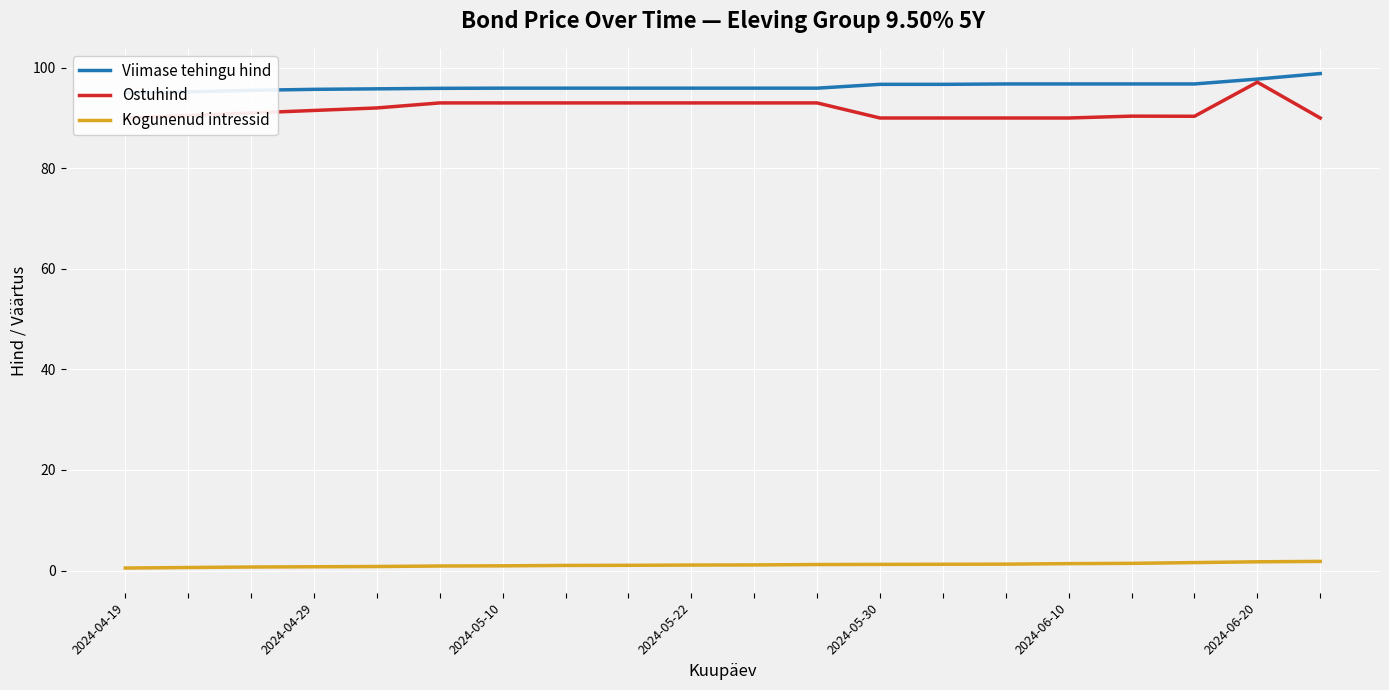

Which series changed the most between 2024-06-20 and 8?

Kogunenud intressid